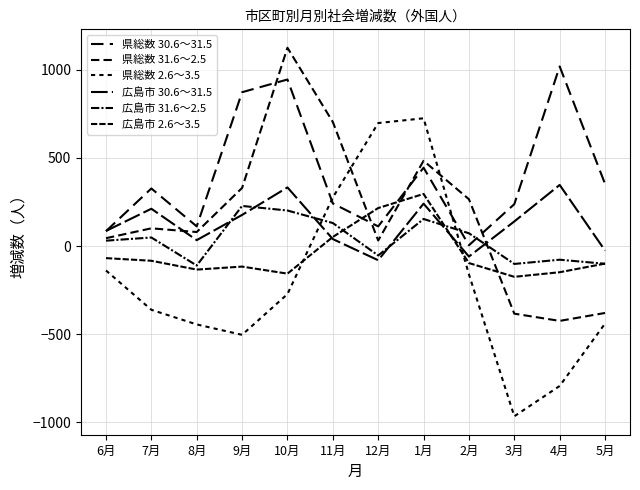

Reading left to right, list all the values displayed in this chart.

県総数 30.6～31.5: 85	327	112	873	945	242	112	445	5	238	1019	353
県総数 31.6～2.5: 45	101	80	330	1125	704	32	484	266	-383	-424	-379
県総数 2.6～3.5: -138	-361	-444	-503	-272	276	698	725	-160	-965	-793	-439
広島市 30.6～31.5: 86	212	34	177	333	40	-80	241	-59	140	347	-25
広島市 31.6～2.5: 31	49	-110	228	202	131	-53	154	73	-101	-77	-100
広島市 2.6～3.5: -68	-83	-133	-116	-156	52	216	296	-96	-174	-148	-99